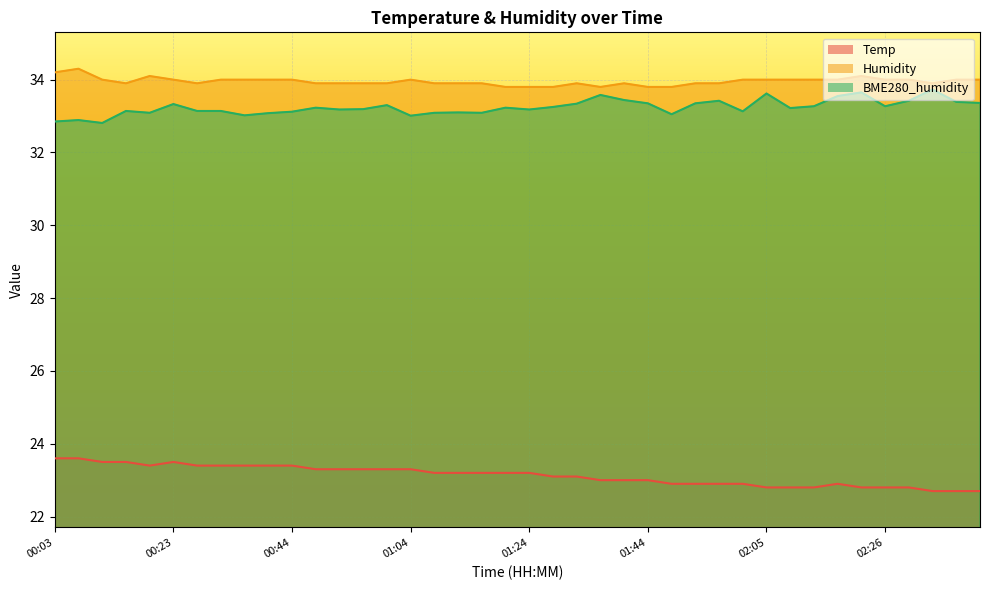

Reading left to right, list all the values displayed in this chart.

Temp: 00:03=23.6	00:07=23.6	00:11=23.5	00:15=23.5	00:19=23.4	00:23=23.5	00:27=23.4	00:32=23.4	00:36=23.4	00:40=23.4	00:44=23.4	00:48=23.3	00:52=23.3	00:56=23.3	01:00=23.3	01:04=23.3	01:08=23.2	01:12=23.2	01:16=23.2	01:20=23.2	01:24=23.2	01:28=23.1	01:32=23.1	01:36=23.0	01:40=23.0	01:44=23.0	01:48=22.9	01:52=22.9	01:57=22.9	02:01=22.9	02:05=22.8	02:09=22.8	02:13=22.8	02:17=22.9	02:21=22.8	02:26=22.8	02:30=22.8	02:34=22.7	02:38=22.7	02:42=22.7
Humidity: 00:03=34.2	00:07=34.3	00:11=34.0	00:15=33.9	00:19=34.1	00:23=34.0	00:27=33.9	00:32=34.0	00:36=34.0	00:40=34.0	00:44=34.0	00:48=33.9	00:52=33.9	00:56=33.9	01:00=33.9	01:04=34.0	01:08=33.9	01:12=33.9	01:16=33.9	01:20=33.8	01:24=33.8	01:28=33.8	01:32=33.9	01:36=33.8	01:40=33.9	01:44=33.8	01:48=33.8	01:52=33.9	01:57=33.9	02:01=34.0	02:05=34.0	02:09=34.0	02:13=34.0	02:17=34.0	02:21=34.1	02:26=34.0	02:30=34.0	02:34=33.9	02:38=34.0	02:42=34.0
BME280_humidity: 00:03=32.9	00:07=32.9	00:11=32.8	00:15=33.1	00:19=33.1	00:23=33.3	00:27=33.1	00:32=33.1	00:36=33.0	00:40=33.1	00:44=33.1	00:48=33.2	00:52=33.2	00:56=33.2	01:00=33.3	01:04=33.0	01:08=33.1	01:12=33.1	01:16=33.1	01:20=33.2	01:24=33.2	01:28=33.2	01:32=33.3	01:36=33.6	01:40=33.4	01:44=33.4	01:48=33.0	01:52=33.4	01:57=33.4	02:01=33.1	02:05=33.6	02:09=33.2	02:13=33.3	02:17=33.5	02:21=33.6	02:26=33.3	02:30=33.4	02:34=33.7	02:38=33.4	02:42=33.4